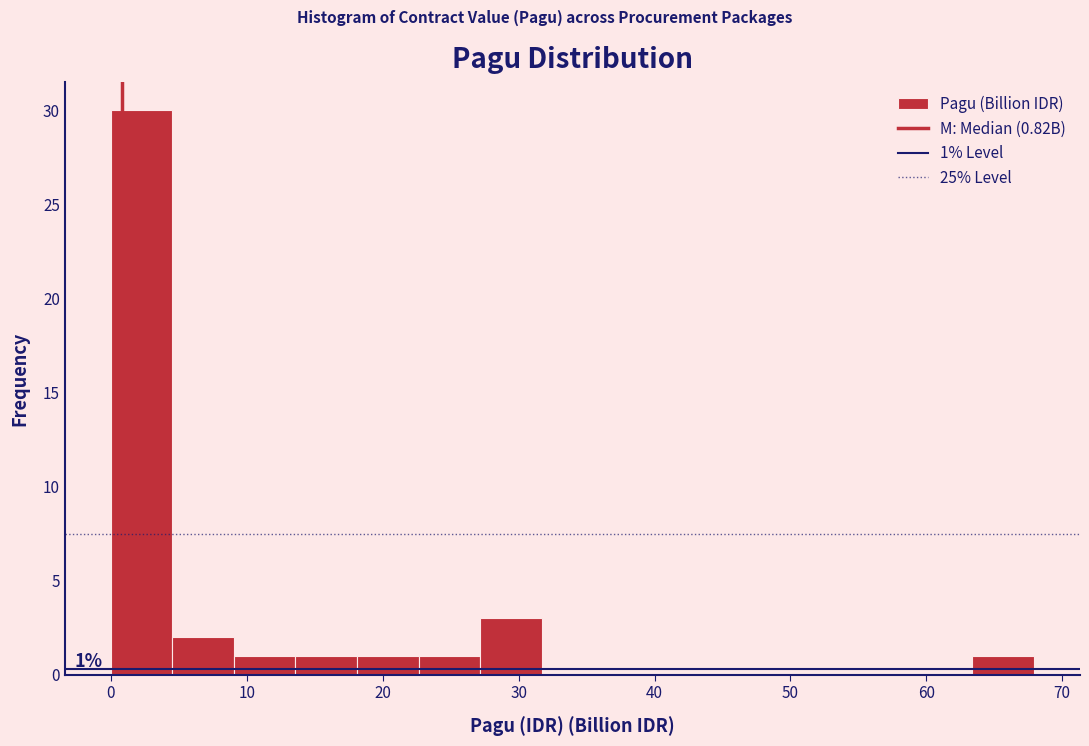

Which range on the x-axis has the tallest bar?

0 to 5